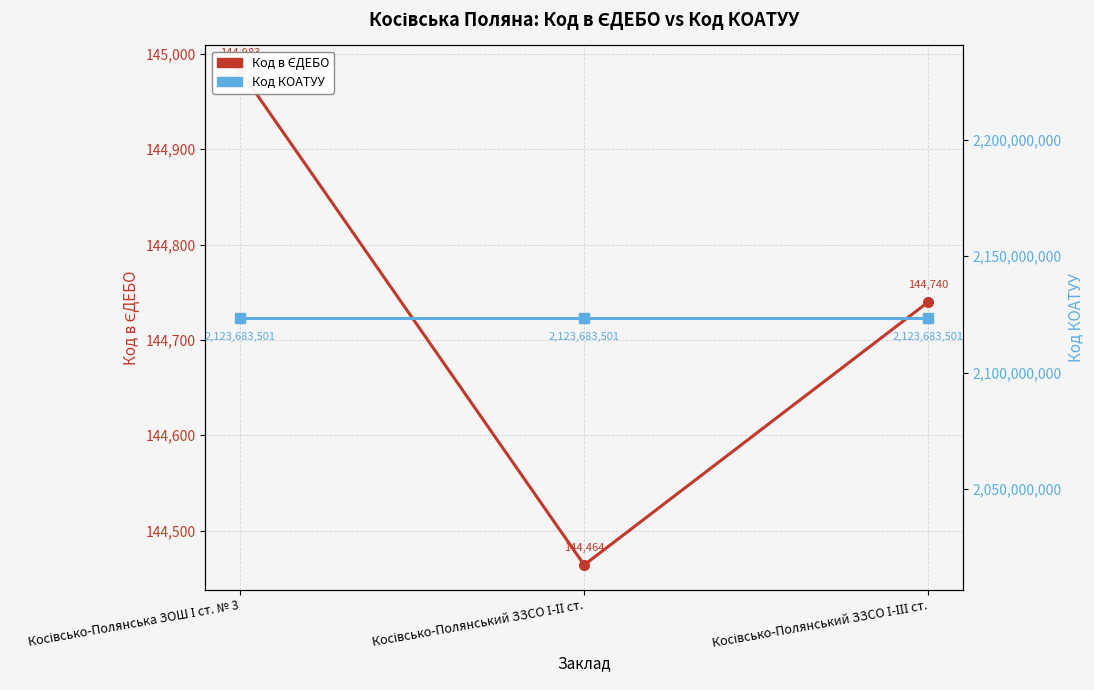

The Код КОАТУУ series shows 2123683501 at Косівсько-Полянська ЗОШ І ст. № 3. True or false?

True